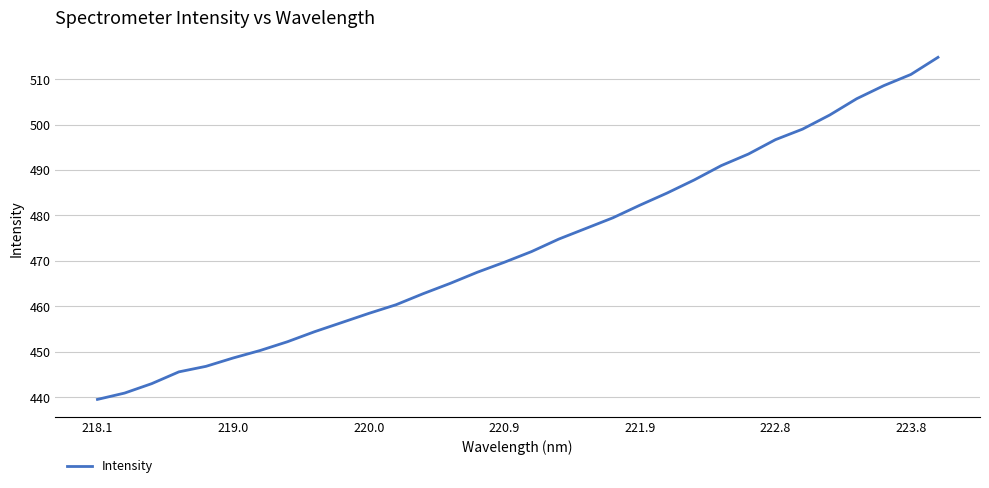

What is the difference between the maximum and minimum values?

75.3